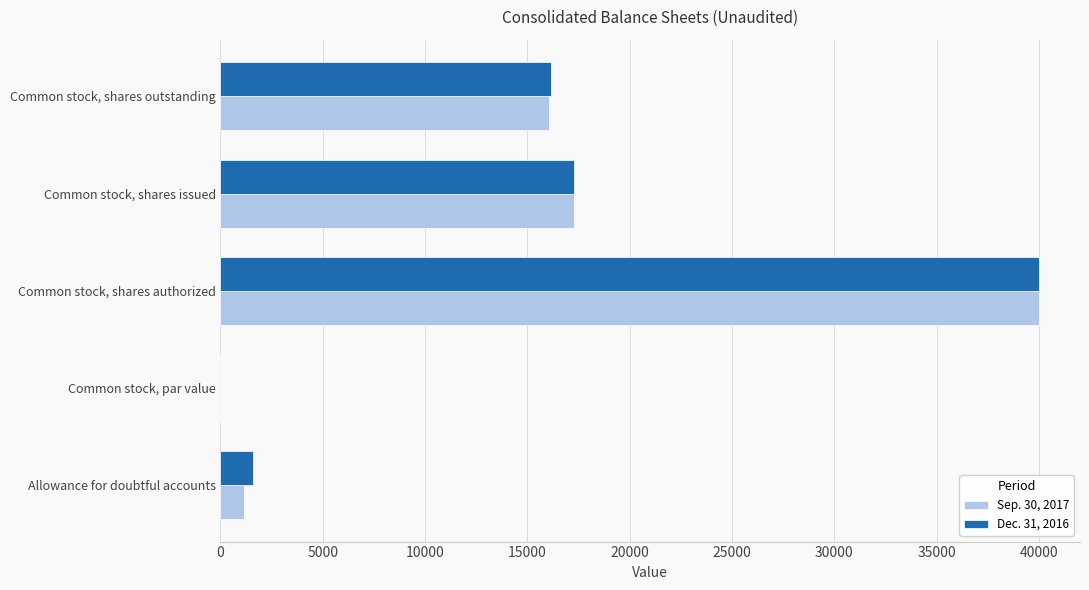

The Sep. 30, 2017 series shows 16037 at Common stock, shares outstanding. True or false?

True